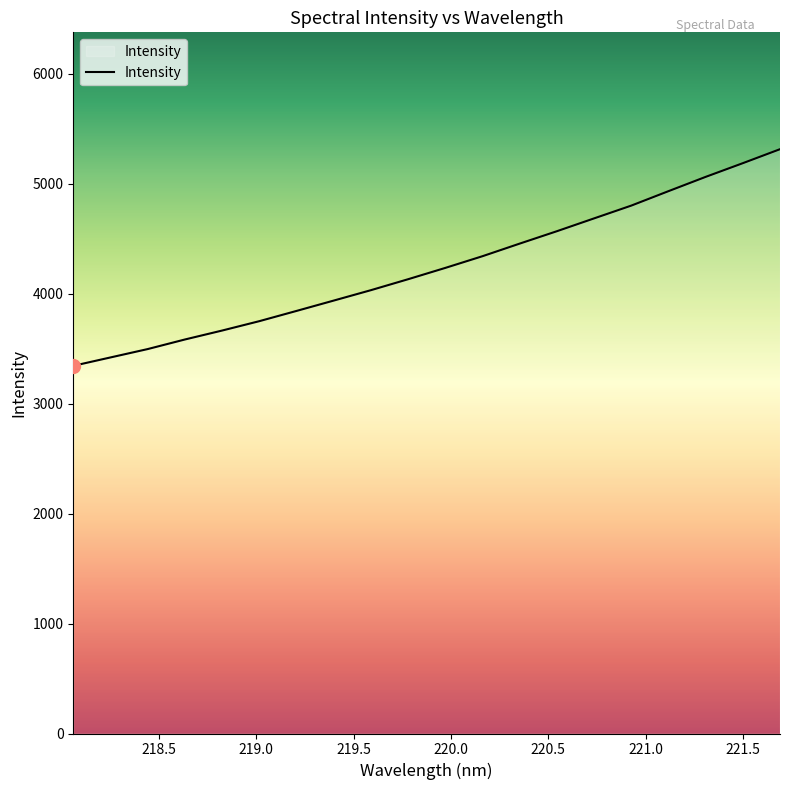

What is the maximum value shown in the chart?

5313.8